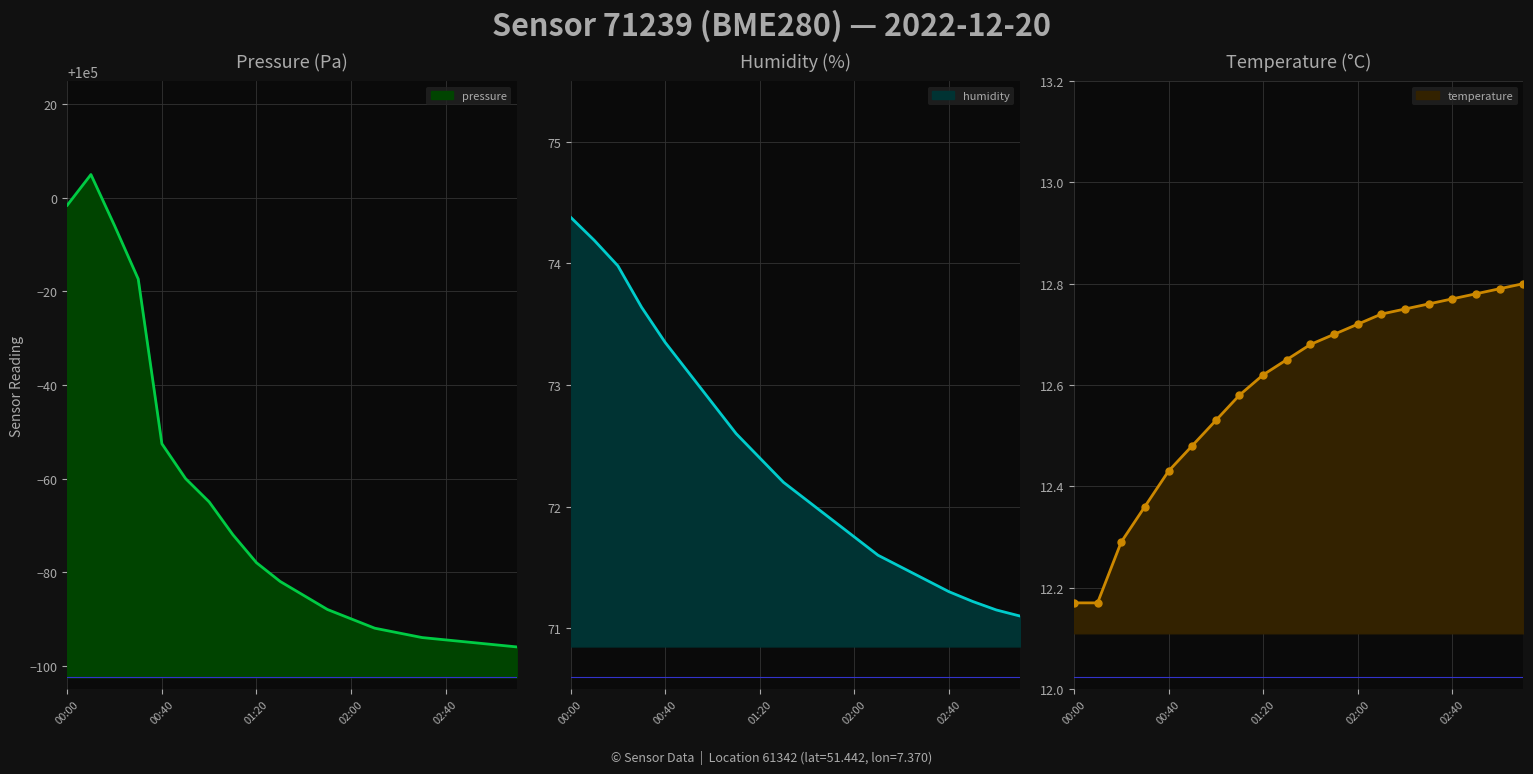

What is the value of the pressure point at the 15th from the left?

99907.0